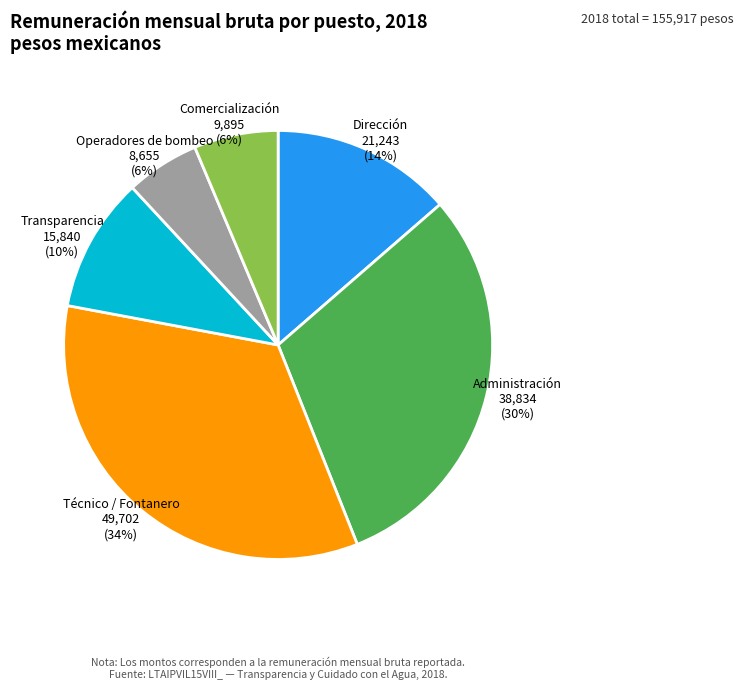

To the nearest percent, what portion does Comercialización 9,895 represent?

6%